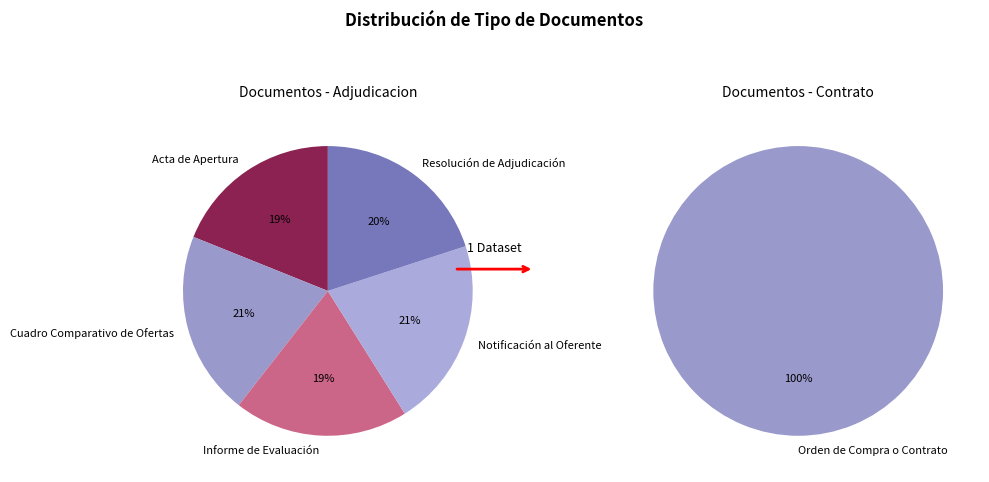

What is the largest slice in the pie chart?

Orden de Compra o Contrato